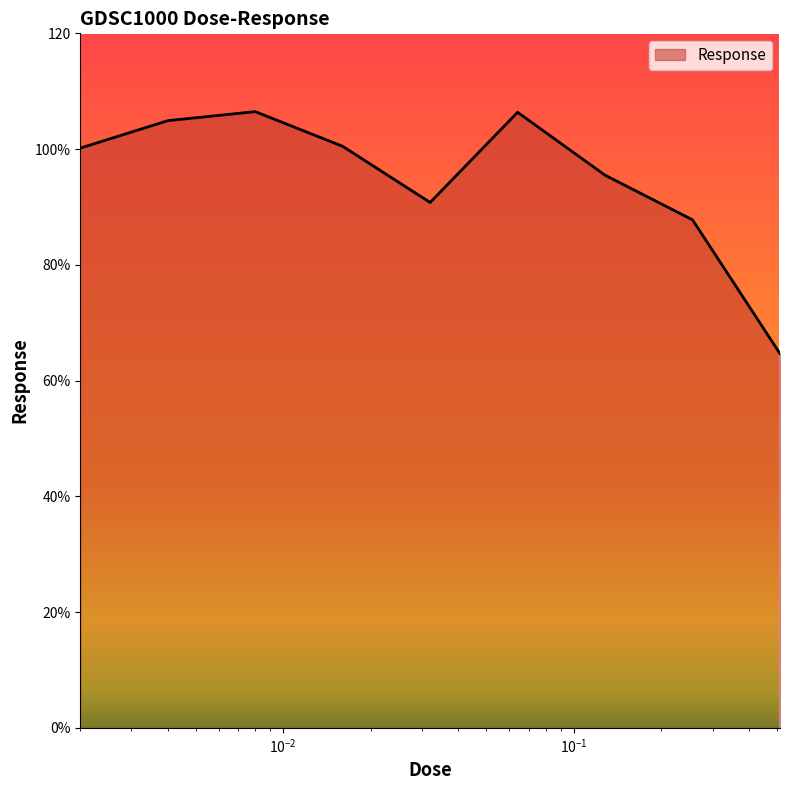

Does the chart display data point markers on the line(s)?

No